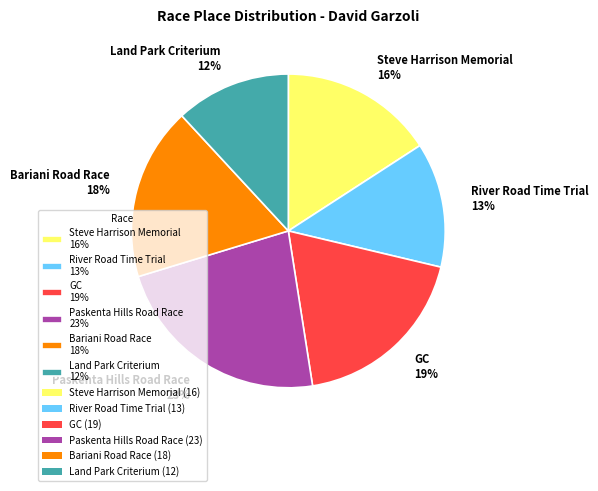

Is it true that GC is 19% of the pie?

True